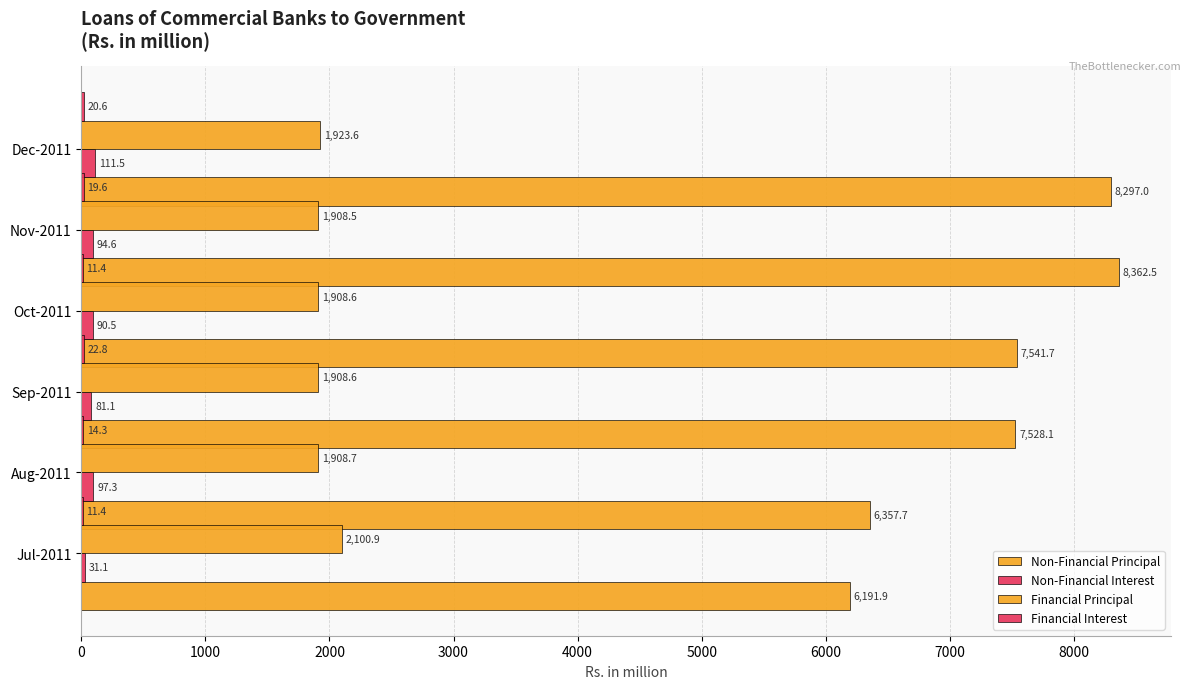

Count the number of categories in the chart.

6